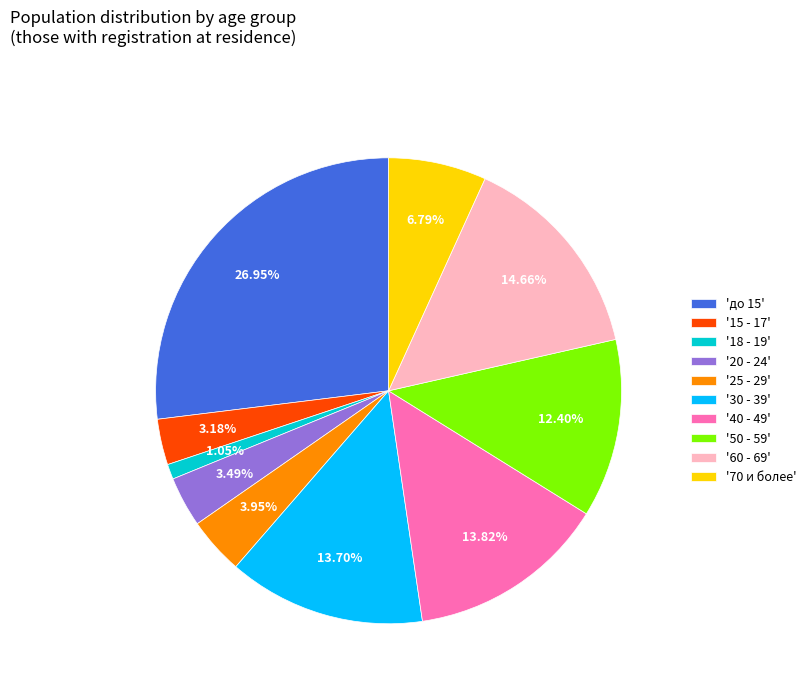

Between '15 - 17' and '18 - 19', which is larger?

'15 - 17'